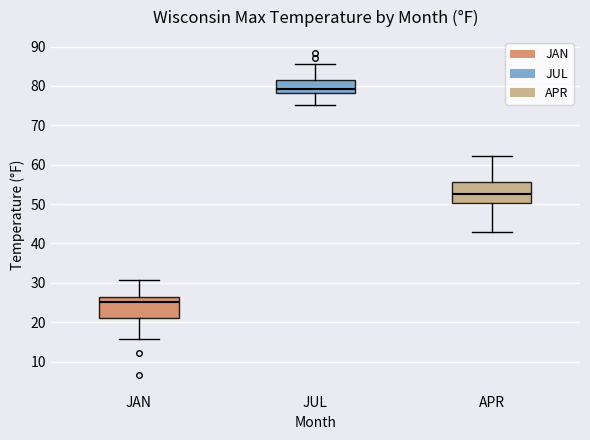

Reading left to right, transcribe this box plot: for each box, give where its median line is, the range the box spans, and where its two whiskers end, as read against the y-axis. The values are not printed on the chart, so give them approximately, as read against the axis.

JAN: median 25, box 21 to 27, whiskers 16 to 31
JUL: median 79, box 78 to 81, whiskers 75 to 86
APR: median 53, box 50 to 56, whiskers 43 to 62